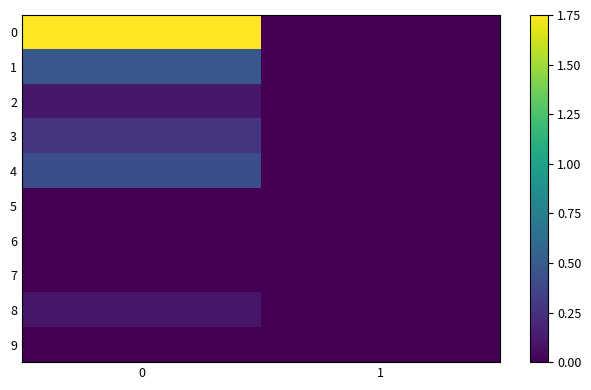

How many categories are shown in the chart?

2